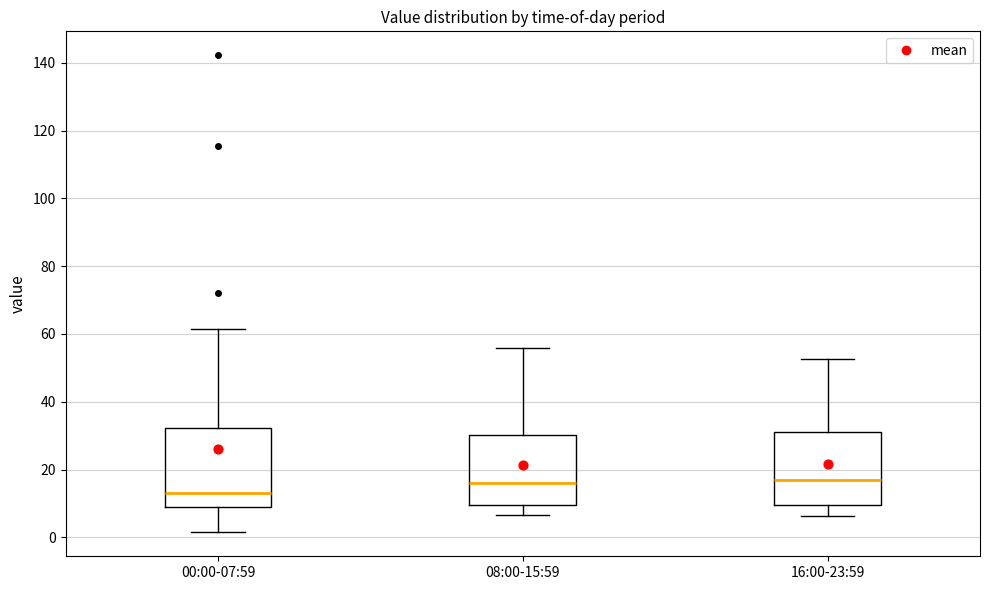

Reading left to right, transcribe this box plot: for each box, give where its median line is, the range the box spans, and where its two whiskers end, as read against the y-axis. The values are not printed on the chart, so give them approximately, as read against the axis.

00:00-07:59: median 14, box 8 to 32, whiskers 2 to 62
08:00-15:59: median 16, box 10 to 30, whiskers 6 to 56
16:00-23:59: median 18, box 10 to 32, whiskers 6 to 52